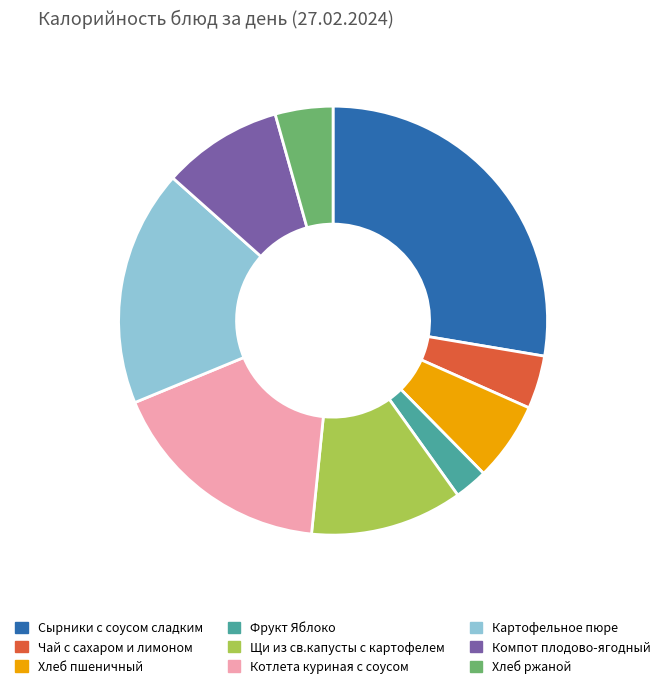

Combined, do Компот плодово-ягодный and Хлеб ржаной account for over 50%?

No